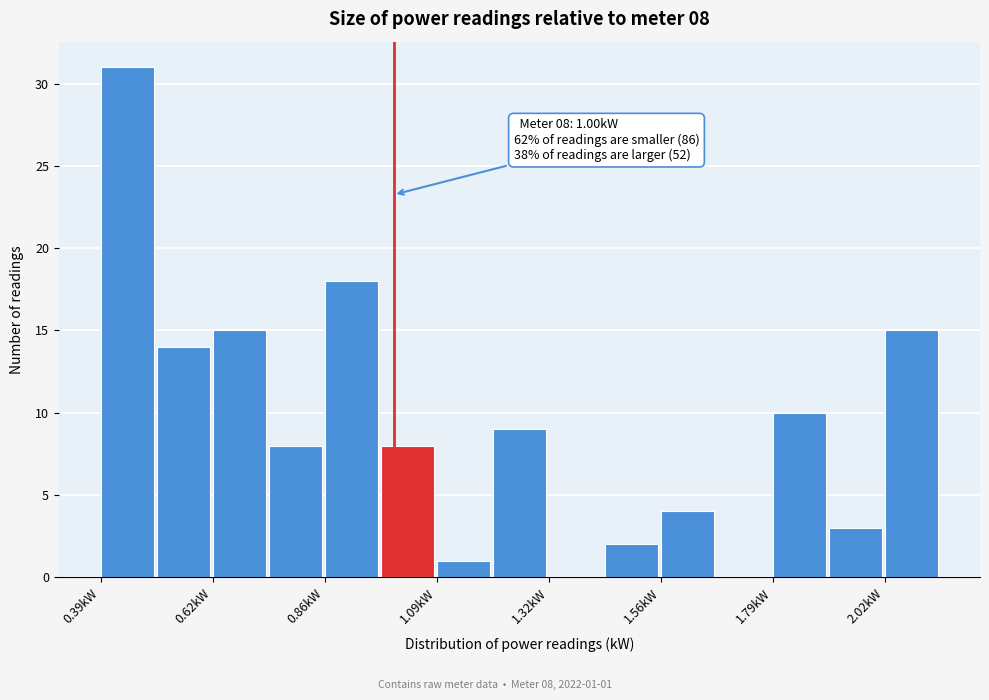

Read against the x-axis, roughly where is the centre of the tallest bar?

0.45